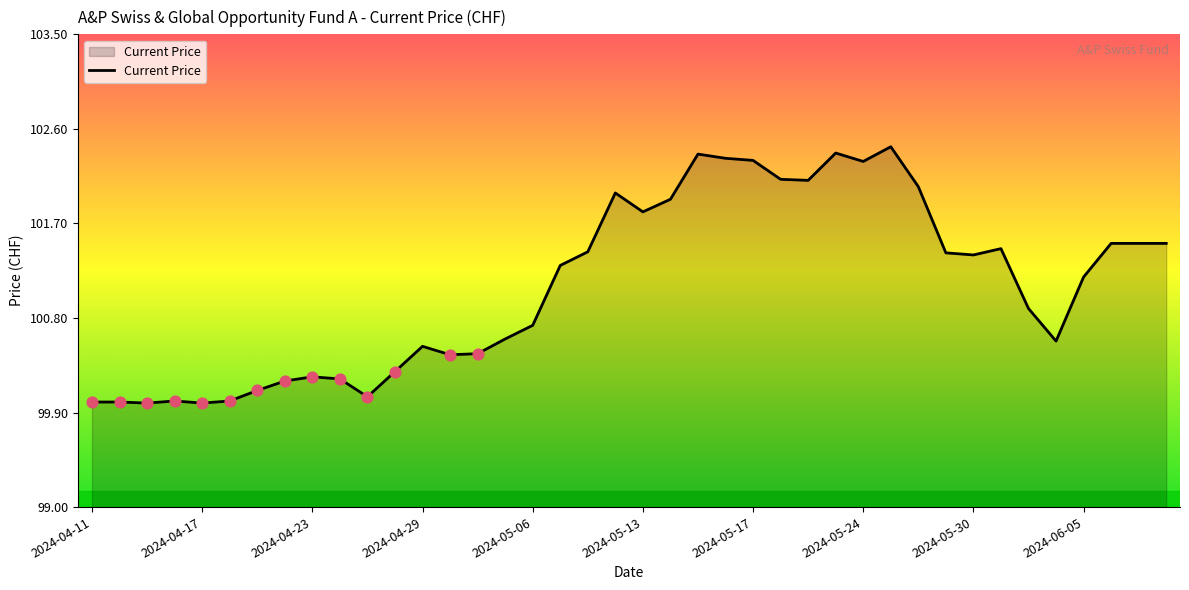

What is the greatest value displayed?

102.4